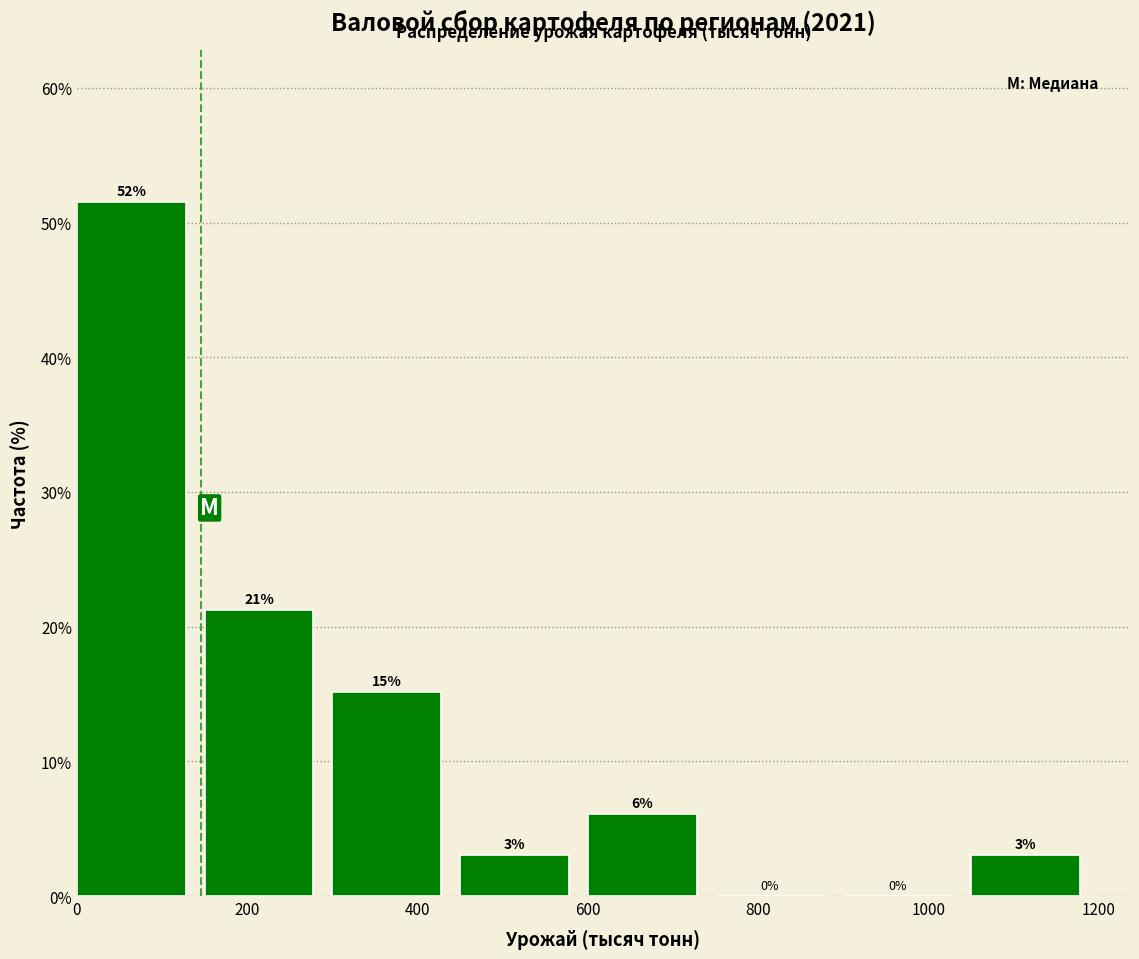

Which range on the x-axis has the tallest bar?

0 to 150